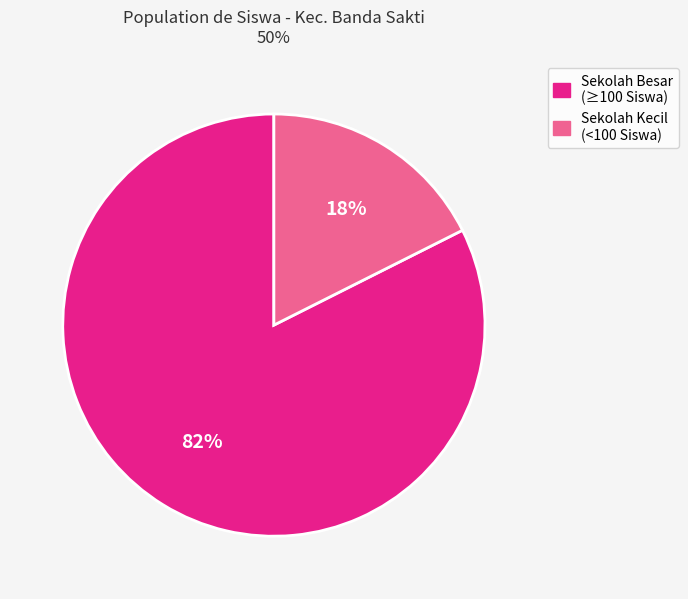

Combined, do Sekolah Besar (≥100 Siswa) and Sekolah Kecil (<100 Siswa) account for over 50%?

Yes